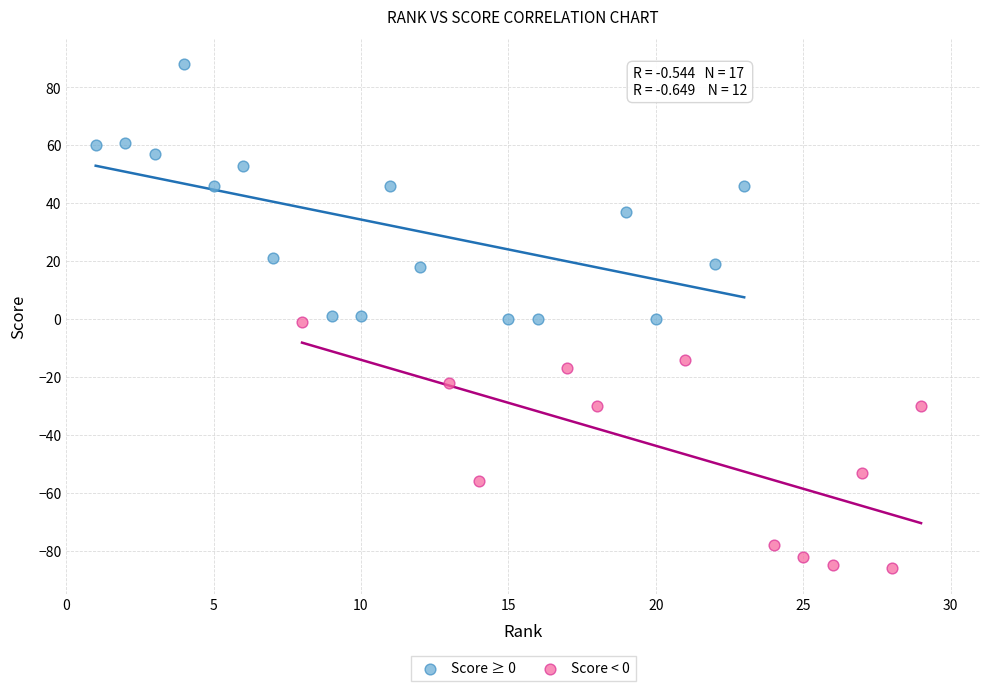

Which series reaches the minimum Y coordinate?

Score < 0